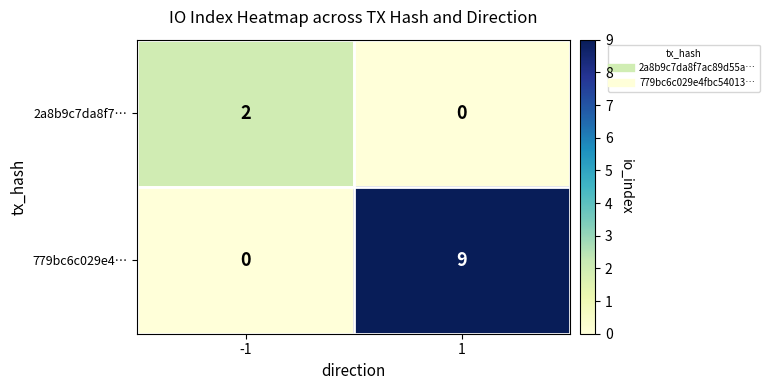

Count the number of categories in the chart.

2